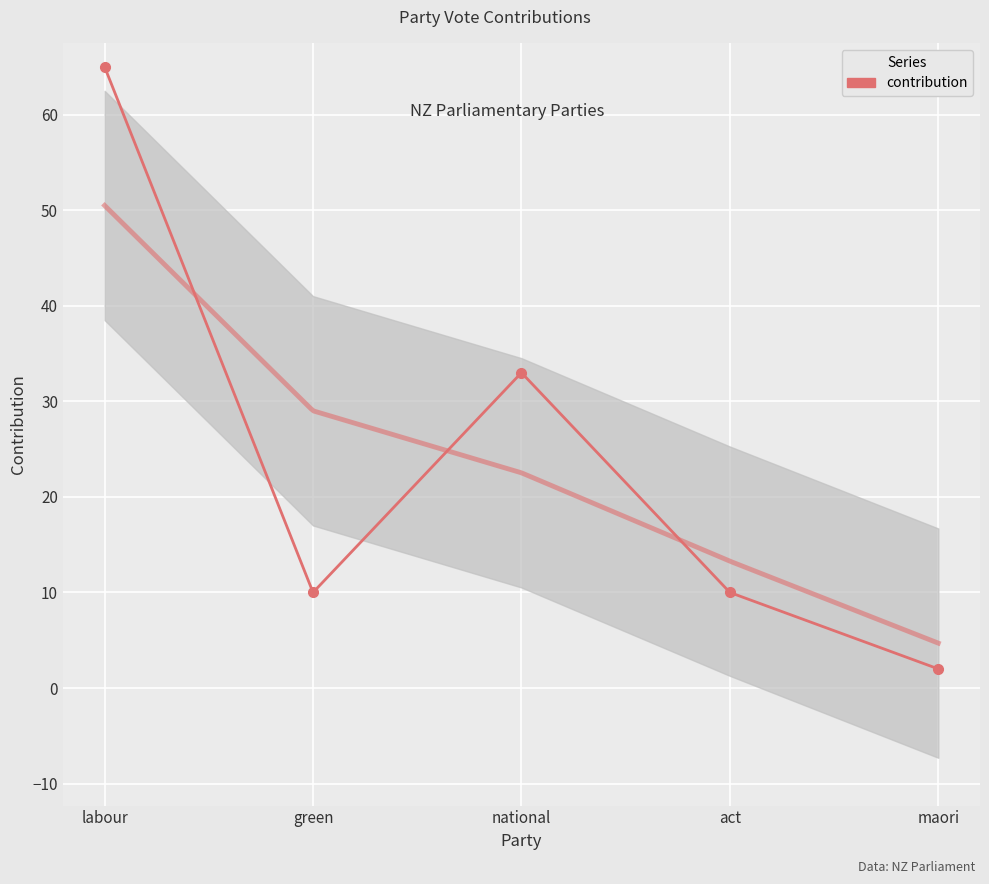

How many points are higher than both their immediate neighbors (excluding endpoints)?

1